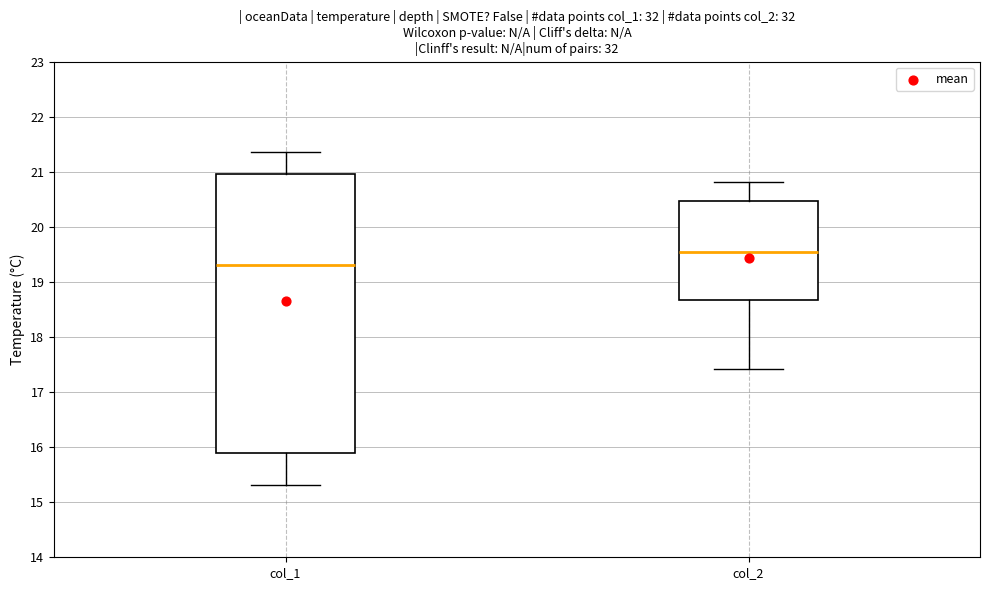

Which box has the lowest median line?

col_1